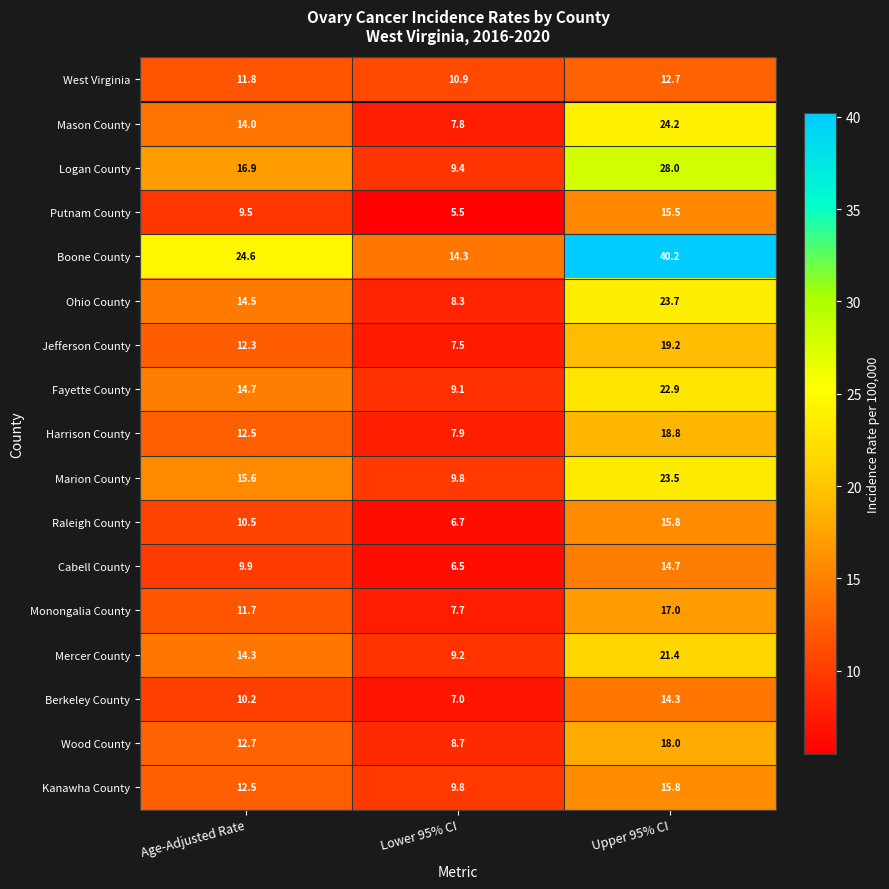

The Mason County series shows 14.0 at Age-Adjusted Rate. True or false?

True